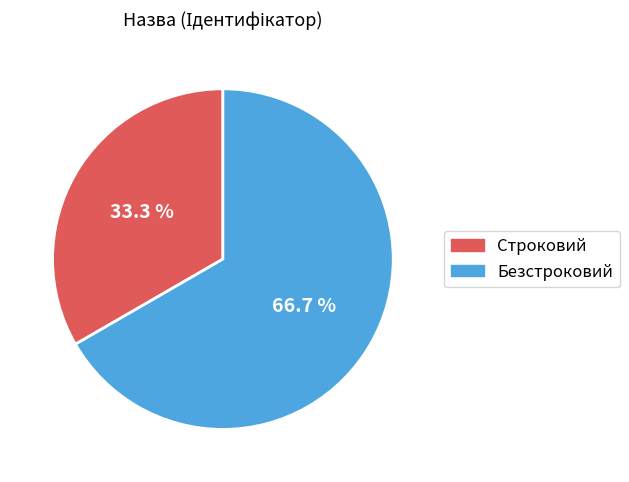

Which slice represents more than half of the pie?

Безстроковий